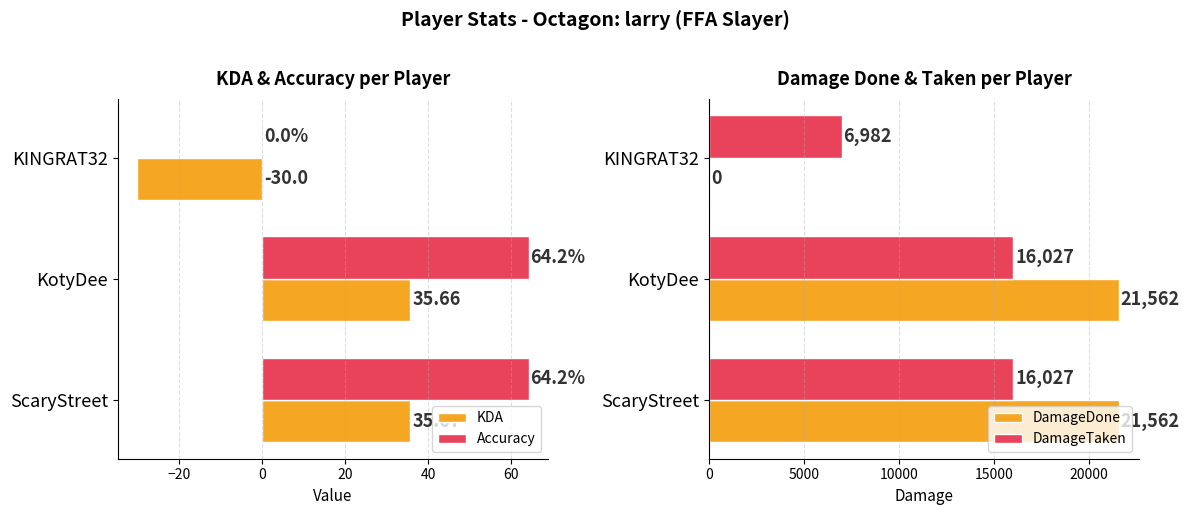

What is the value of the KDA bar at the 1st from the left?

35.7